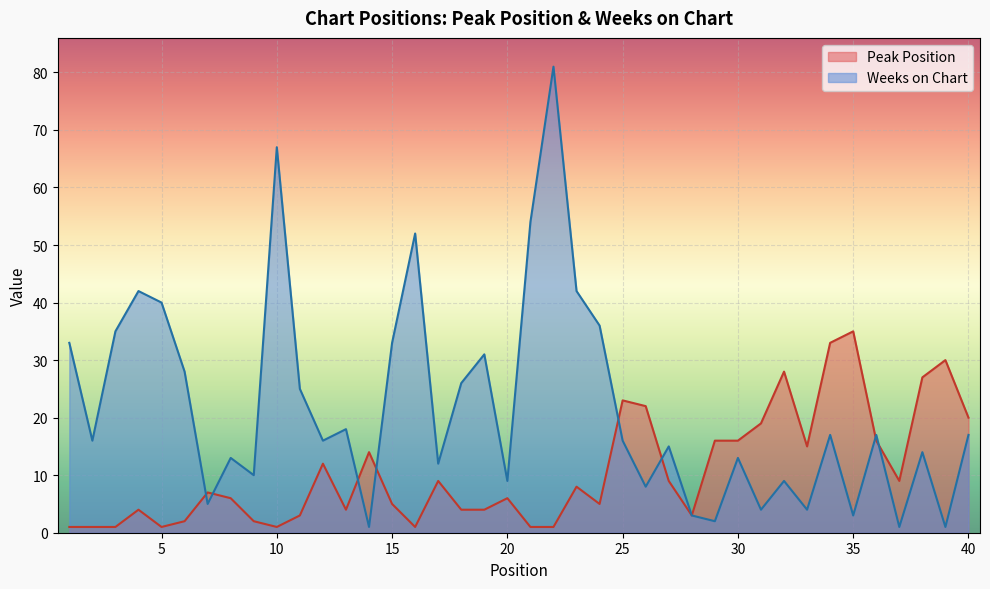

What is the sum of the Weeks on Chart values at 21 and 6?

82